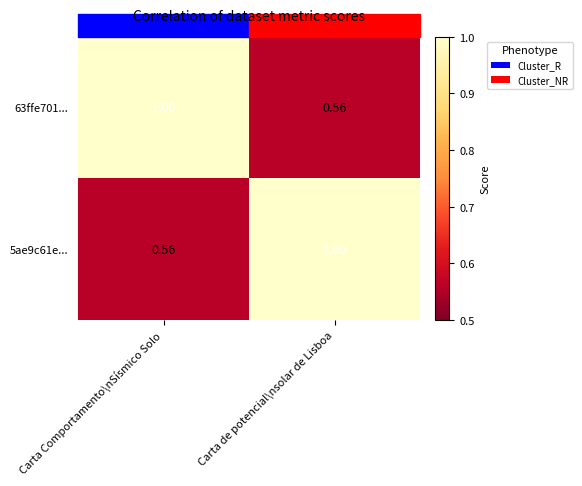

Where is 5ae9c61e... nearest to the value 0?

Carta Comportamento\nSísmico Solo